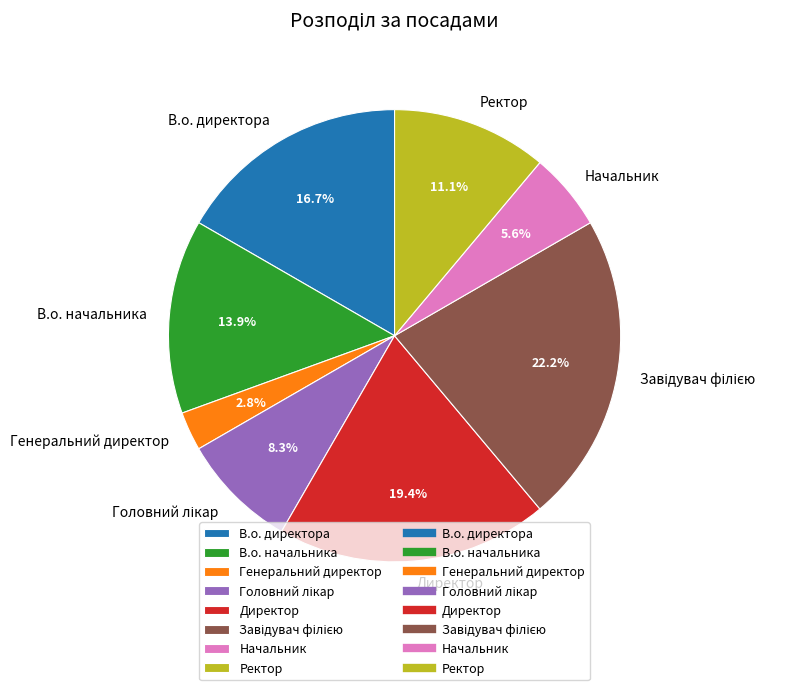

What portion of the pie excludes Генеральний директор?

97.2%